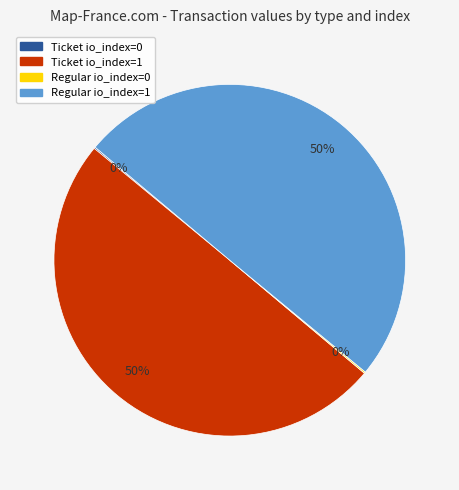

What is the ratio of the value at Ticket io_index=1 to the value at Regular io_index=1?

1.0